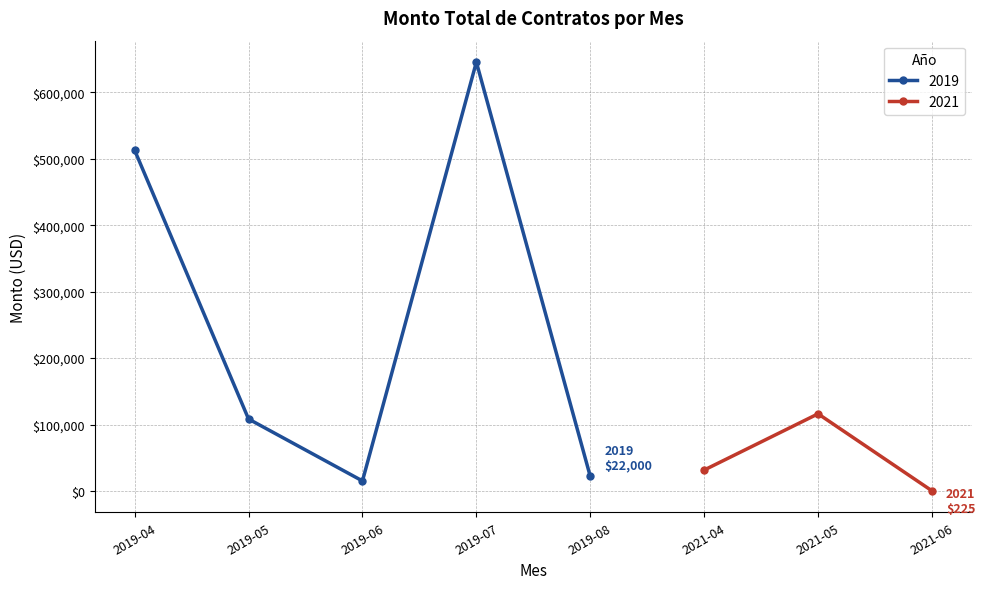

What is the lowest value of the 2019 series?

15129.4